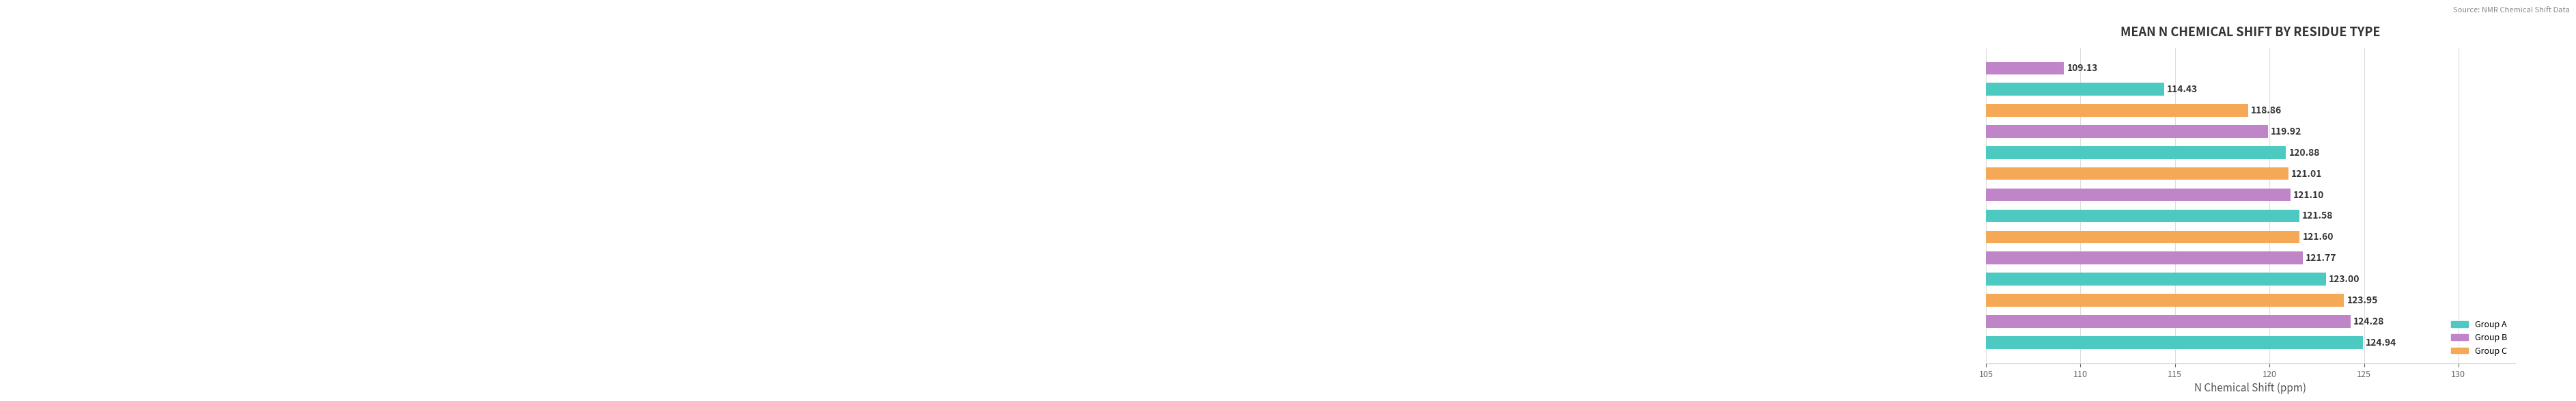

What is the difference between the maximum and minimum values?

15.8